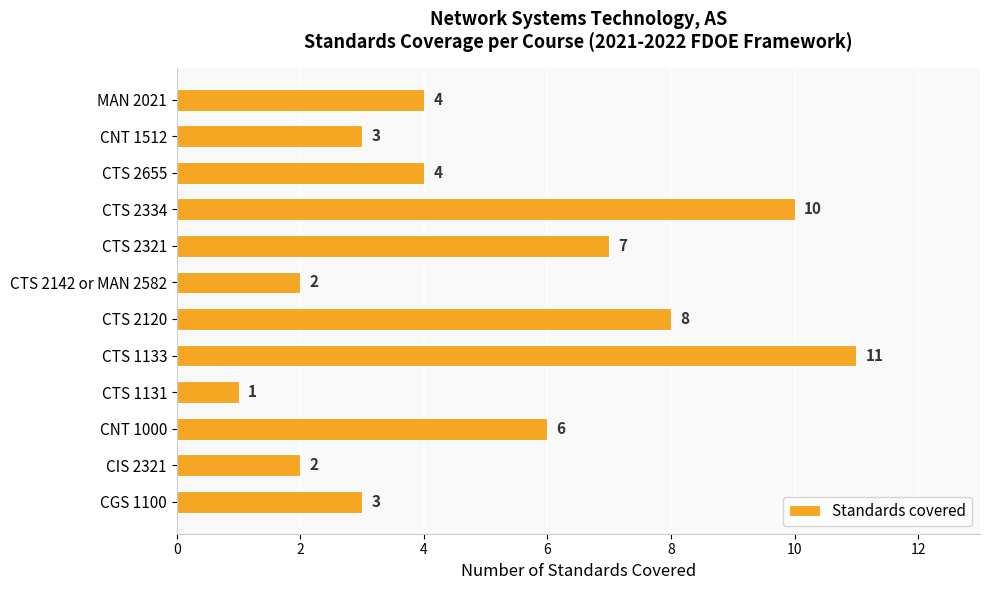

What is the minimum value shown in the chart?

1